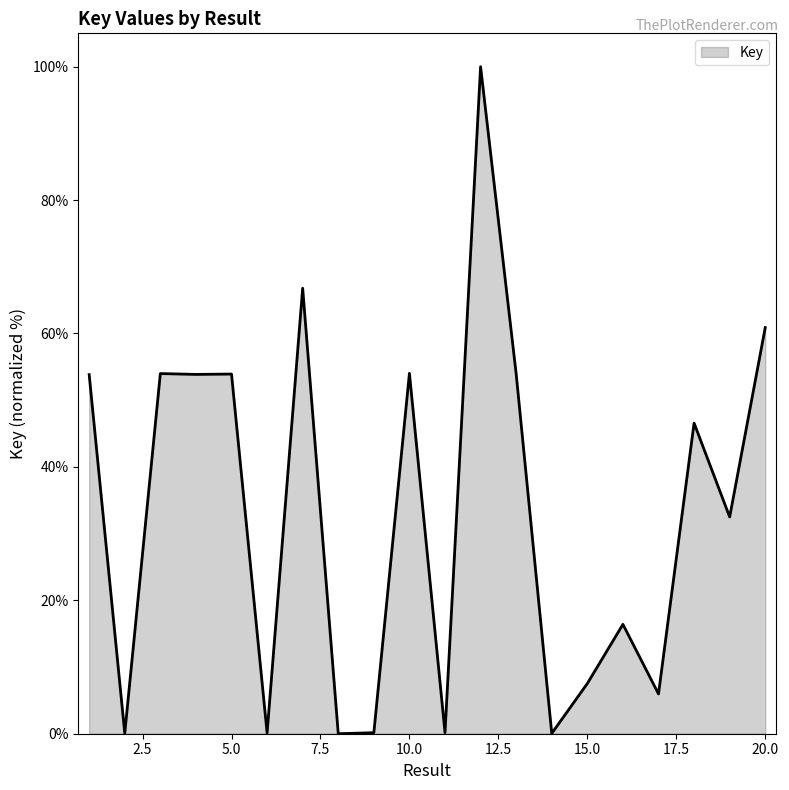

What is the difference between the maximum and minimum values?

100.0